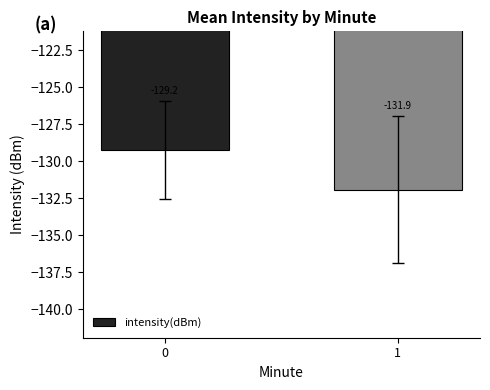

What is the difference between the values at 0 and 1?

2.7